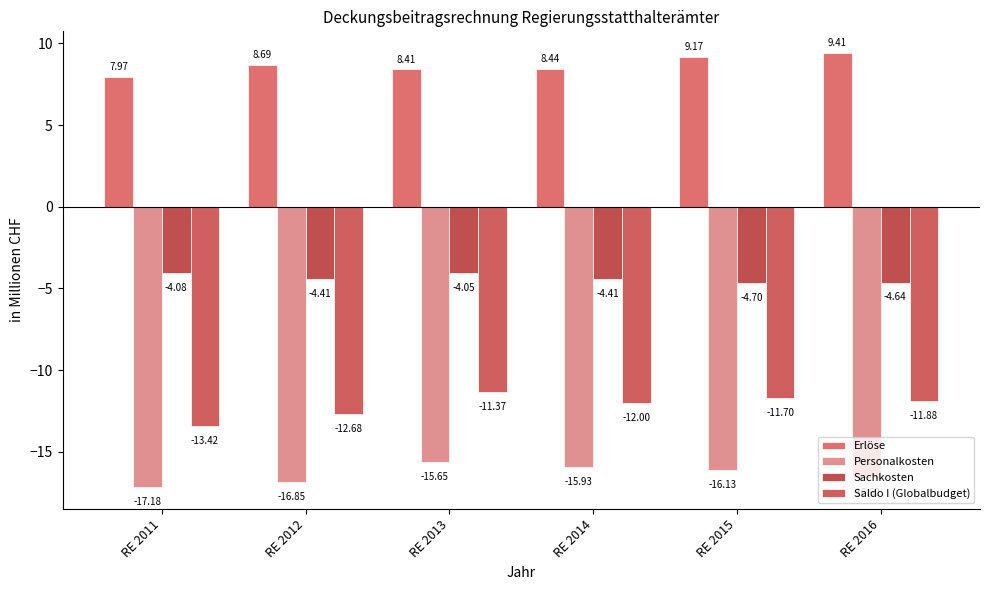

Does the chart contain any negative values?

Yes